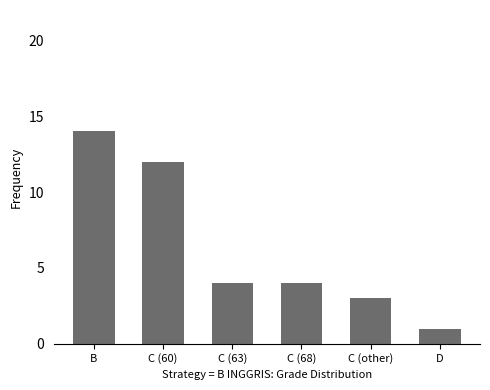

What is the difference between the values at B and C (68)?

10